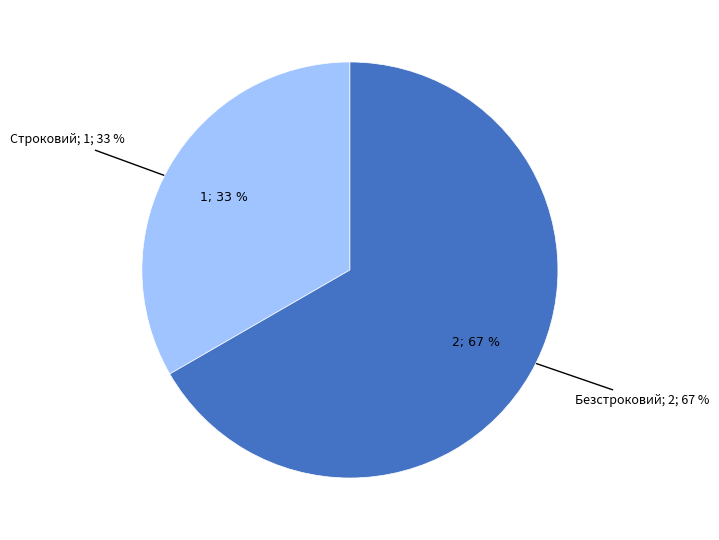

What is the majority slice?

Безстроковий